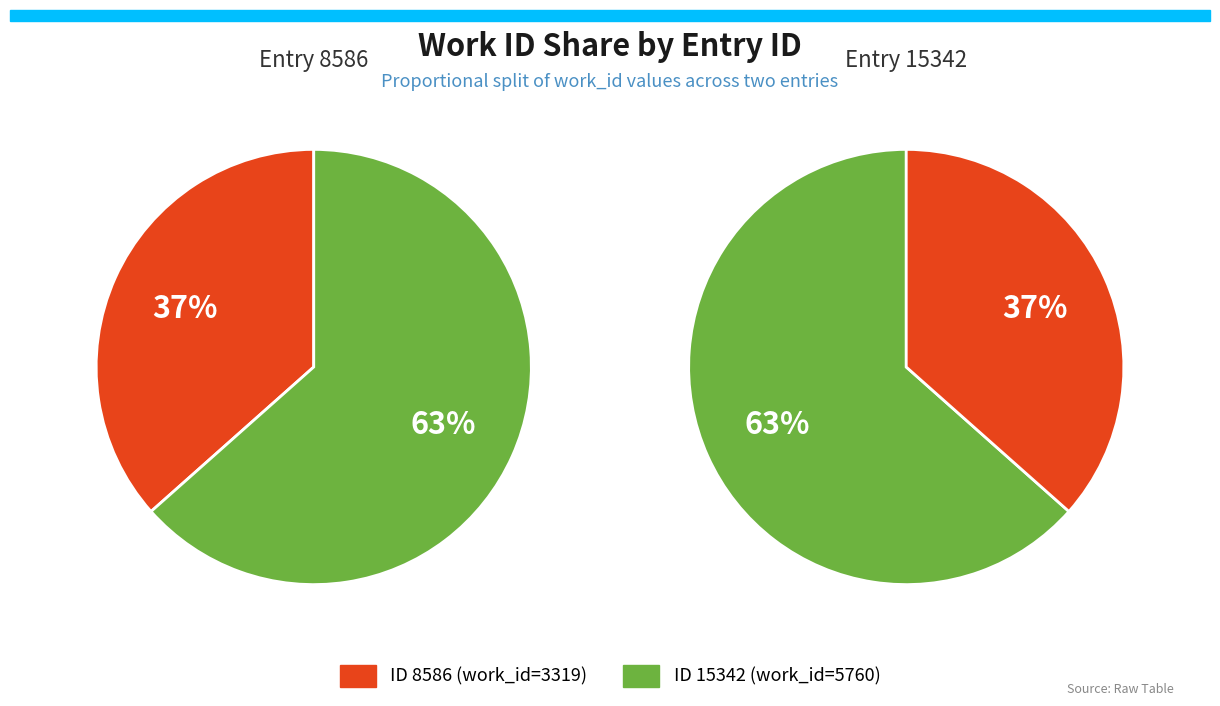

True or false: 8586 accounts for 37% of the total.

True